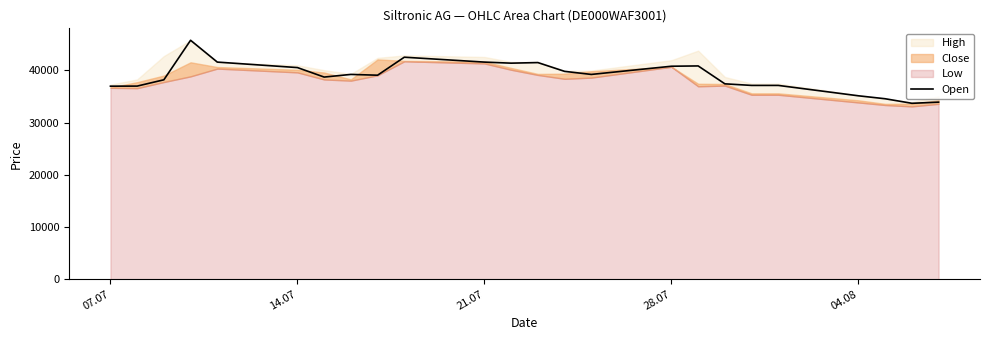

What is the minimum value shown in the chart?

33704